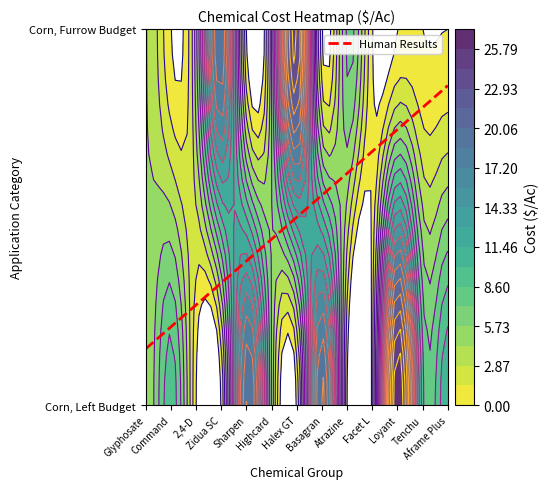

True or false: the data shows 0.8 at Aframe Plus.

True